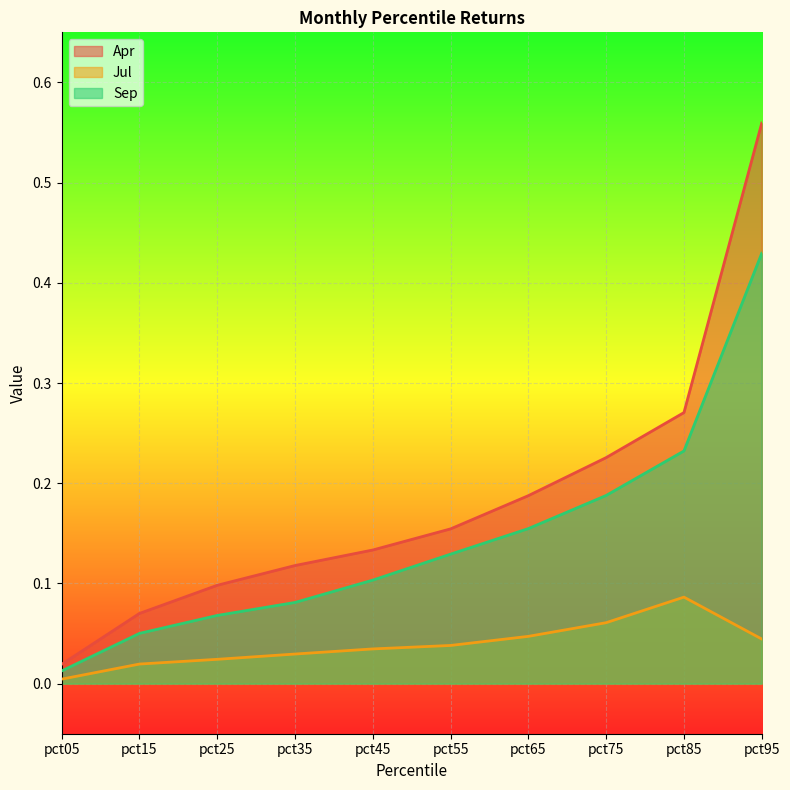

What is the greatest value displayed?

0.6